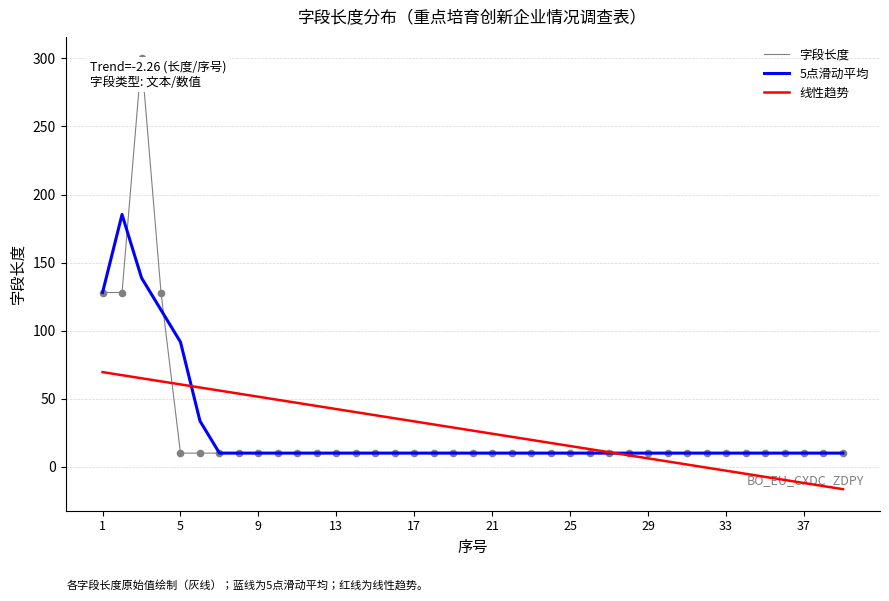

What is the minimum value for 线性趋势?

-16.5